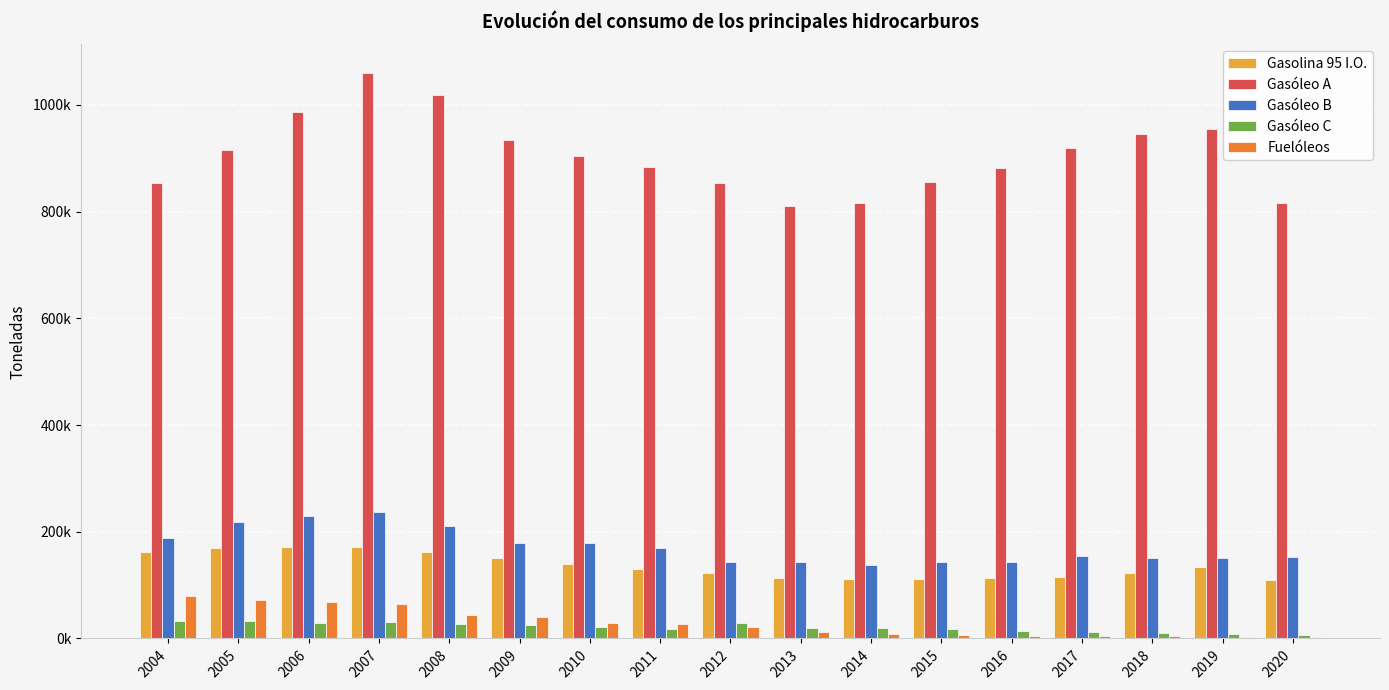

Are the bars grouped side by side (vs. stacked)?

Yes